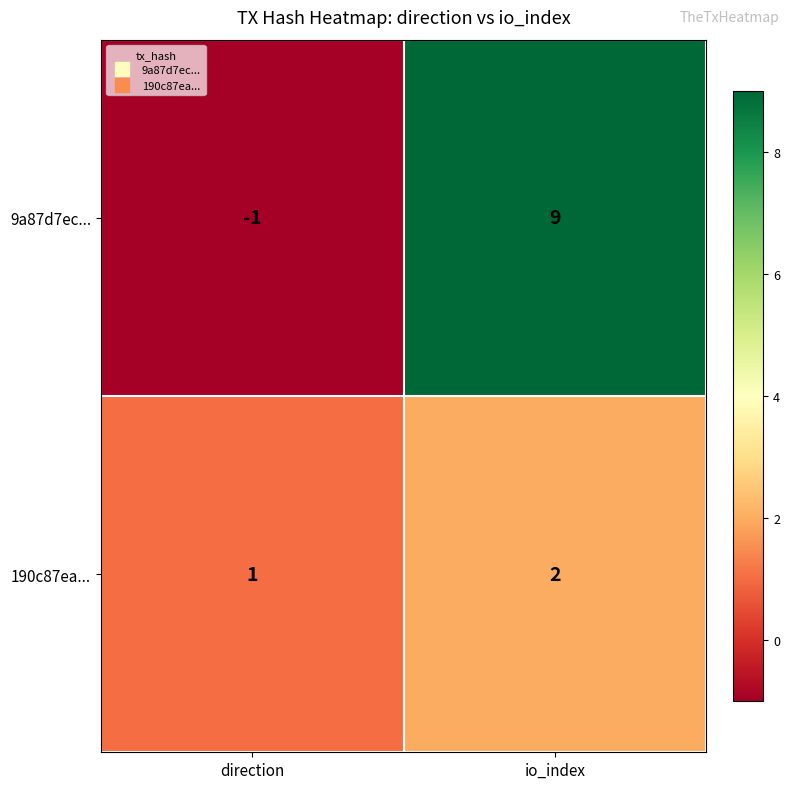

Rank the series at io_index from lowest to highest value.

190c87ea..., 9a87d7ec...